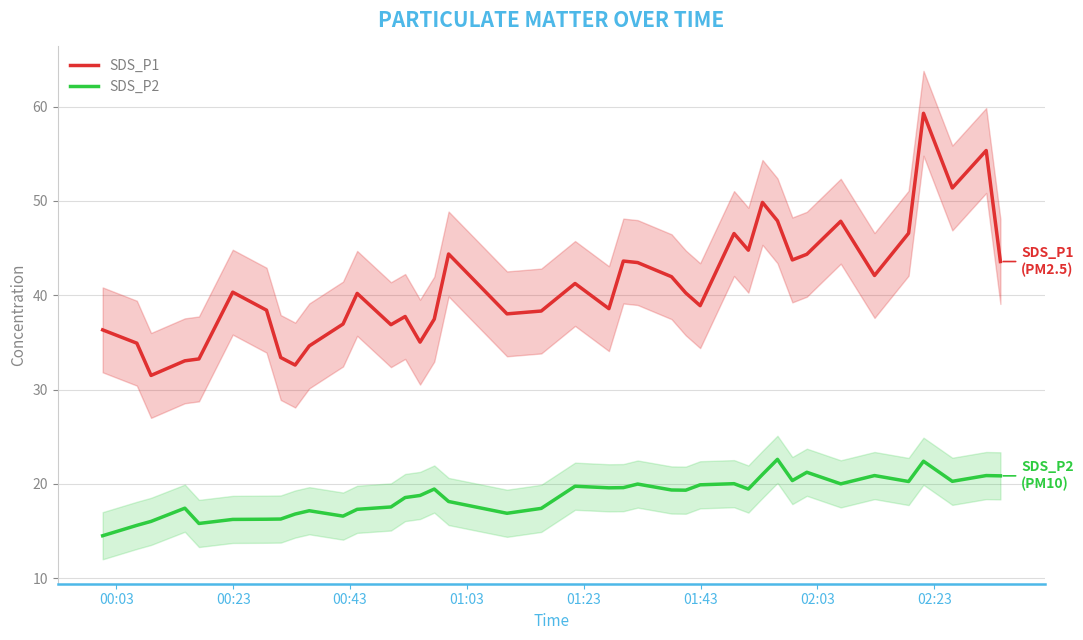

True or false: SDS_P2 and SDS_P1 intersect in this chart.

False